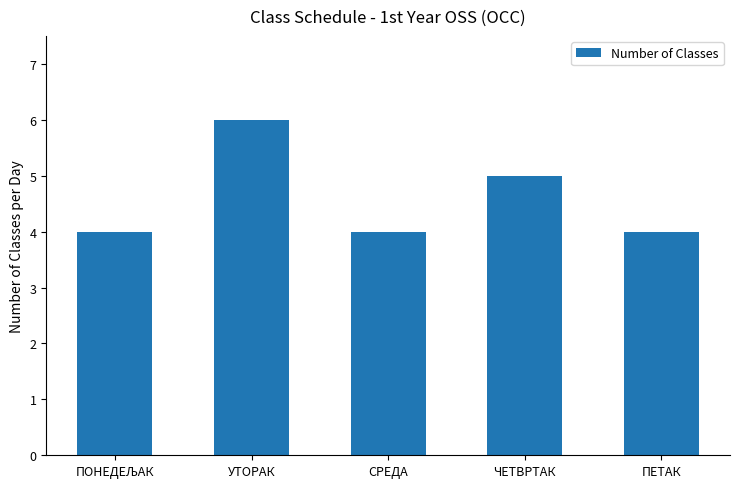

Between ЧЕТВРТАК and УТОРАК, which is larger?

УТОРАК